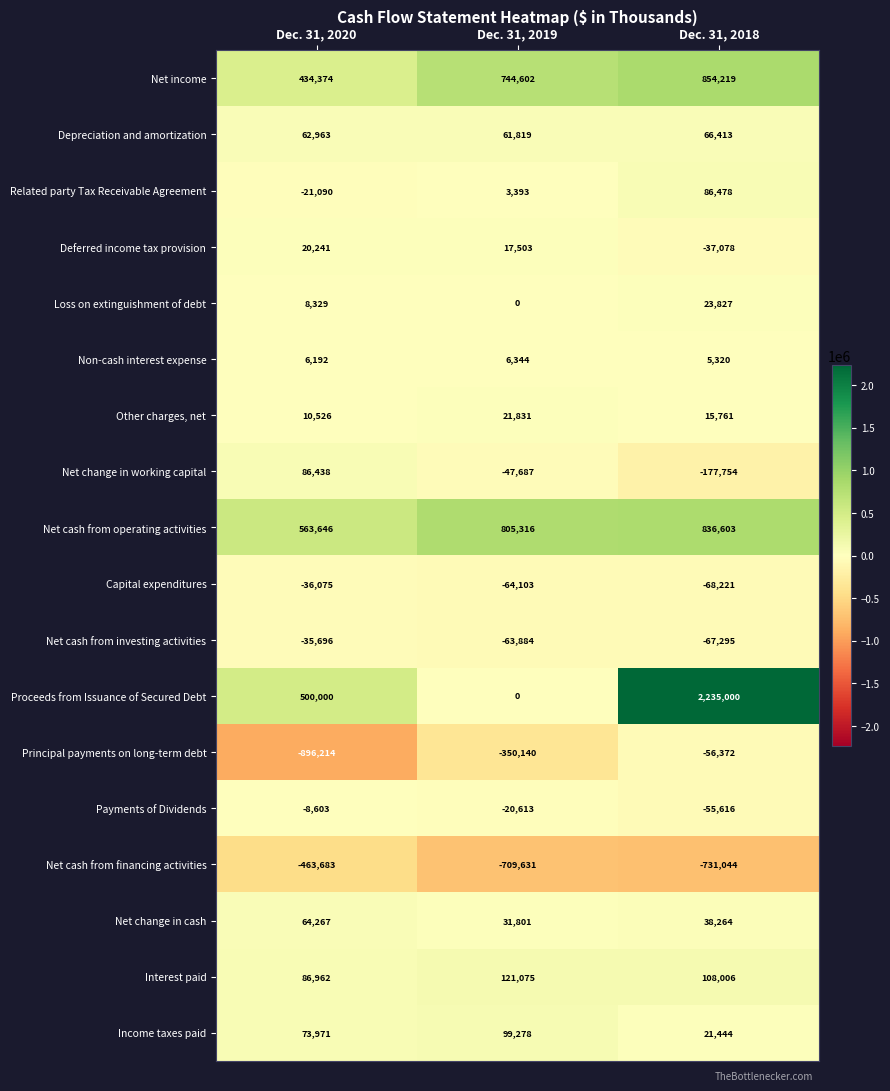

Count the number of data series in this chart.

18